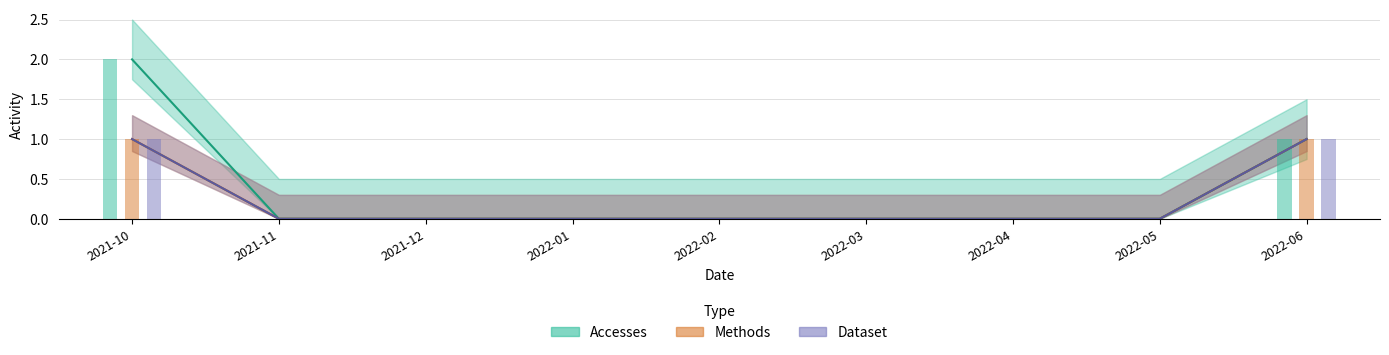

What is the difference between the second highest and minimum values in the Accesses series?

1